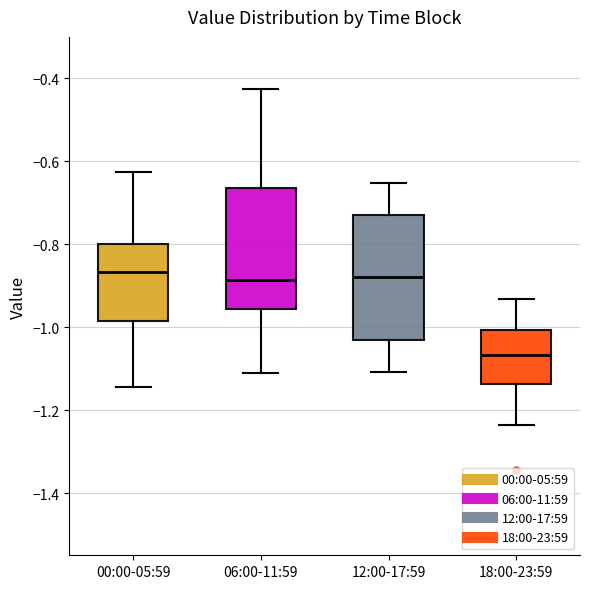

Reading left to right, read every box against the y-axis: the position of its median line, the range the box covers, and the ends of its whiskers. The values are not printed on the chart, so give them approximately, as read against the axis.

00:00-05:59: median -0.86, box -0.98 to -0.80, whiskers -1.14 to -0.62
06:00-11:59: median -0.88, box -0.96 to -0.66, whiskers -1.12 to -0.42
12:00-17:59: median -0.88, box -1.04 to -0.72, whiskers -1.10 to -0.66
18:00-23:59: median -1.06, box -1.14 to -1.00, whiskers -1.24 to -0.94